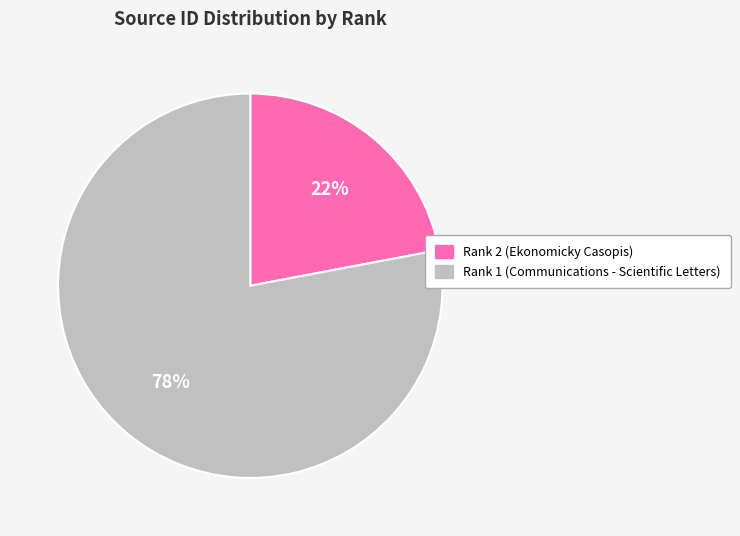

Combined, do Rank 1 (Communications - Scientific Letters) and Rank 2 (Ekonomicky Casopis) account for over 50%?

Yes